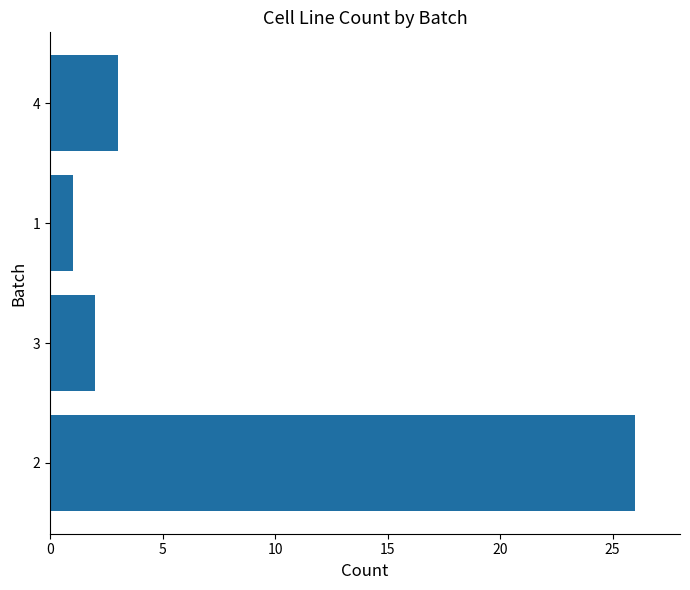

What is the ratio of the value at 1 to the value at 3?

0.5